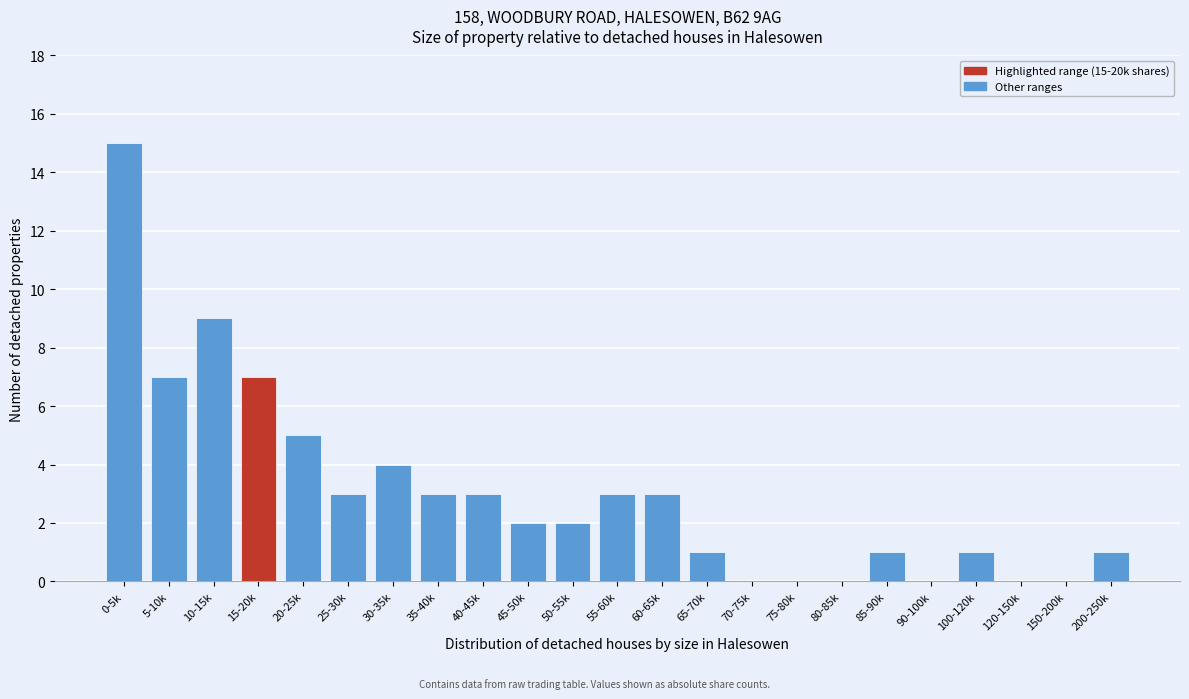

Reading right to left, transcribe all the data shown in this chart.

200-250k=1	150-200k=0	120-150k=0	100-120k=1	90-100k=0	85-90k=1	80-85k=0	75-80k=0	70-75k=0	65-70k=1	60-65k=3	55-60k=3	50-55k=2	45-50k=2	40-45k=3	35-40k=3	30-35k=4	25-30k=3	20-25k=5	15-20k=7	10-15k=9	5-10k=7	0-5k=15